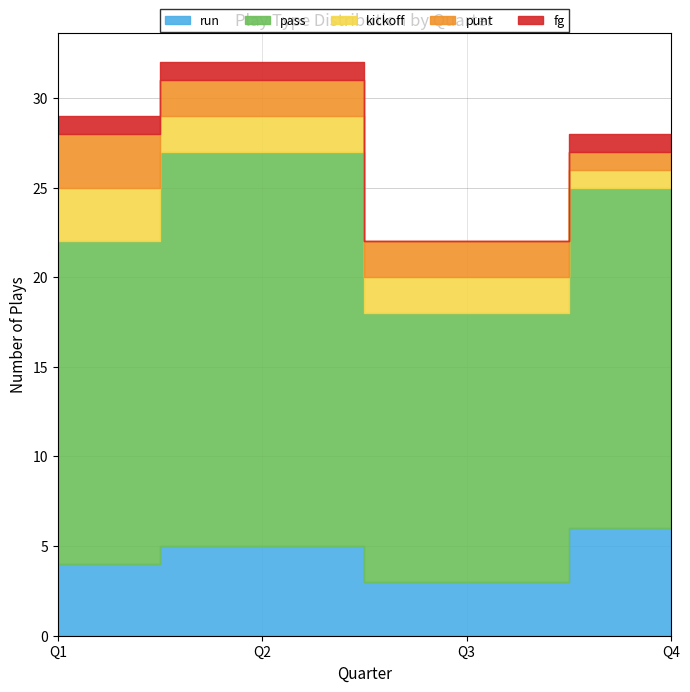

Reading left to right, list all the values displayed in this chart.

run: Q1=4	Q2=5	Q3=3	Q4=6
pass: Q1=18	Q2=22	Q3=15	Q4=19
kickoff: Q1=3	Q2=2	Q3=2	Q4=1
punt: Q1=3	Q2=2	Q3=2	Q4=1
fg: Q1=1	Q2=1	Q3=0	Q4=1